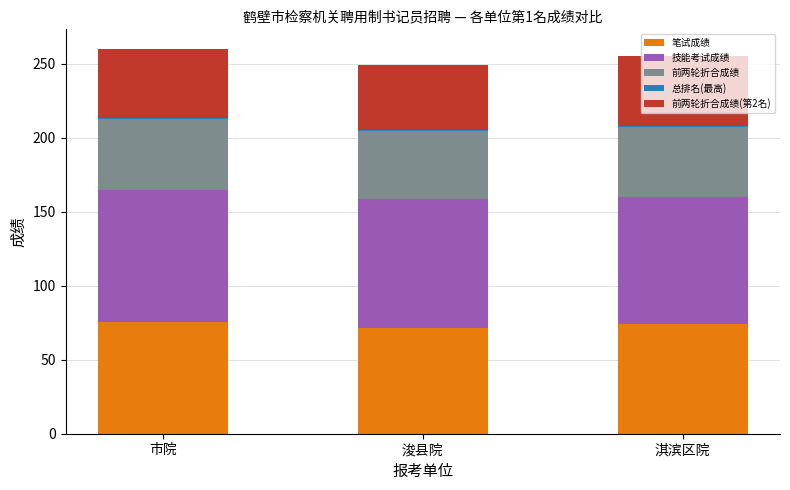

The value of 笔试成绩 at 市院 is 75.4. True or false?

True